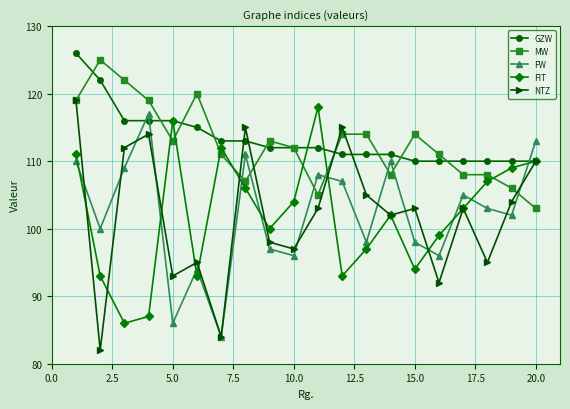

How many intersections are there between FIT and MW?

7